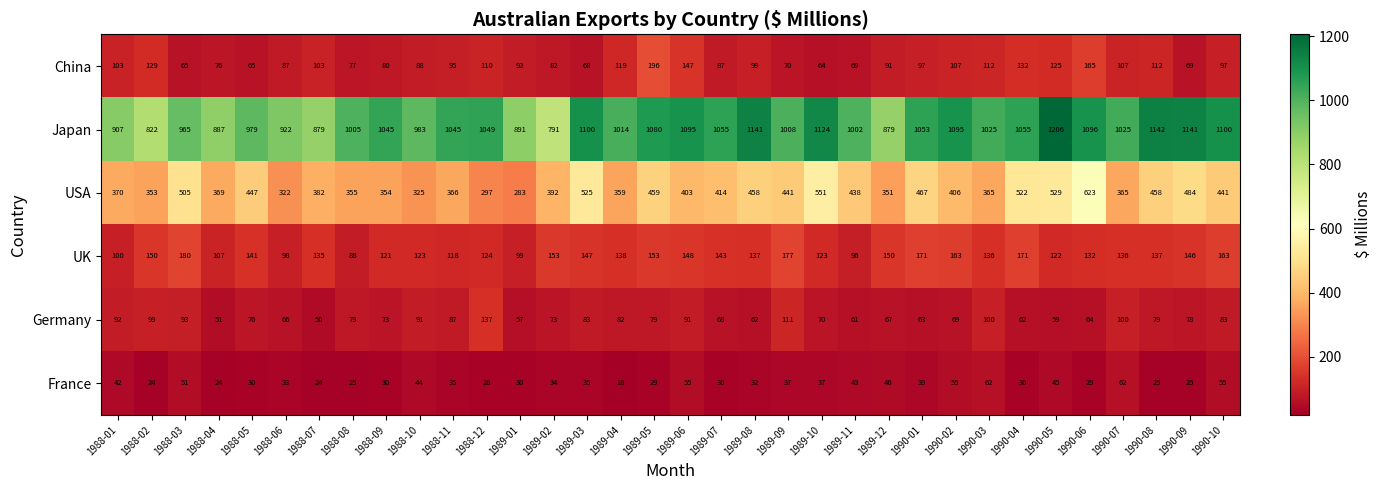

The UK series shows 152 at 1988-01. True or false?

False